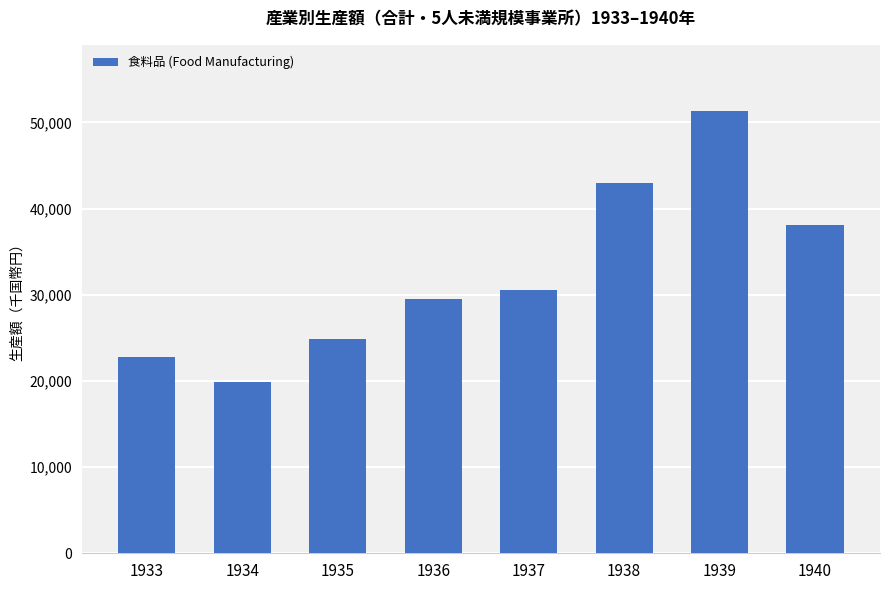

List the labels in order of value, largest first.

1939, 1938, 1940, 1937, 1936, 1935, 1933, 1934